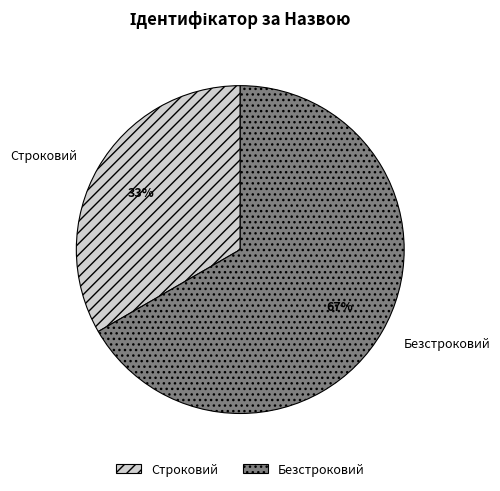

Approximately how many times larger is the value at Безстроковий compared to Строковий?

2.0